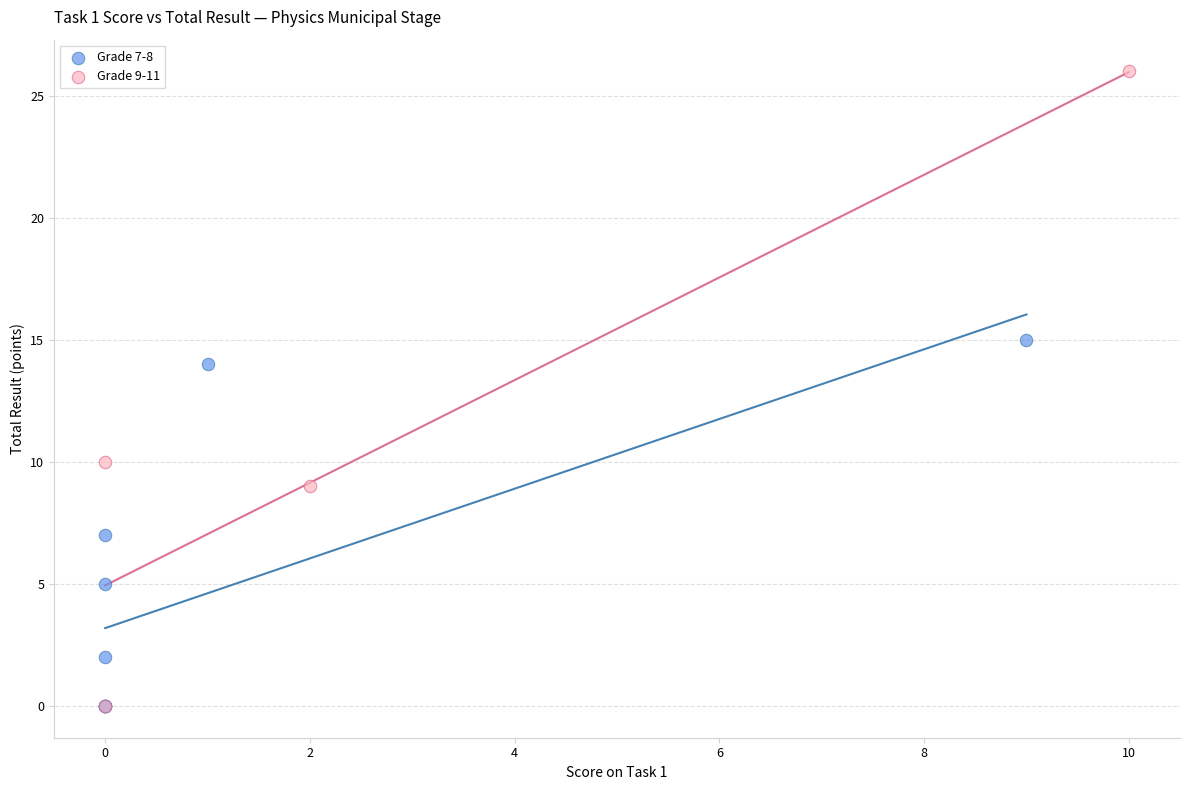

What are all the series names shown in the legend?

Grade 7-8, Grade 9-11